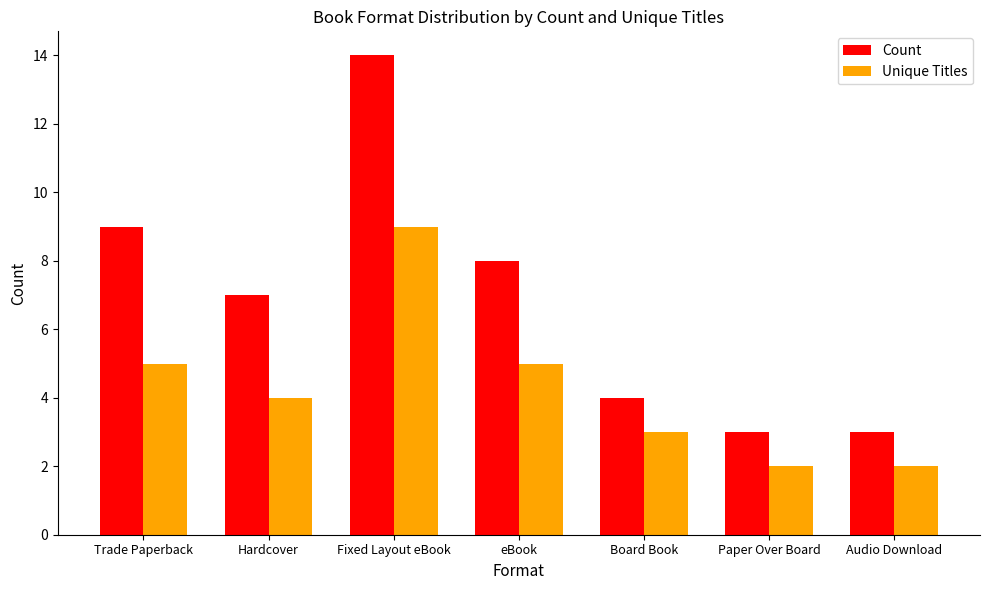

Is the value of Count at Fixed Layout eBook greater than the value of Unique Titles at Board Book?

Yes